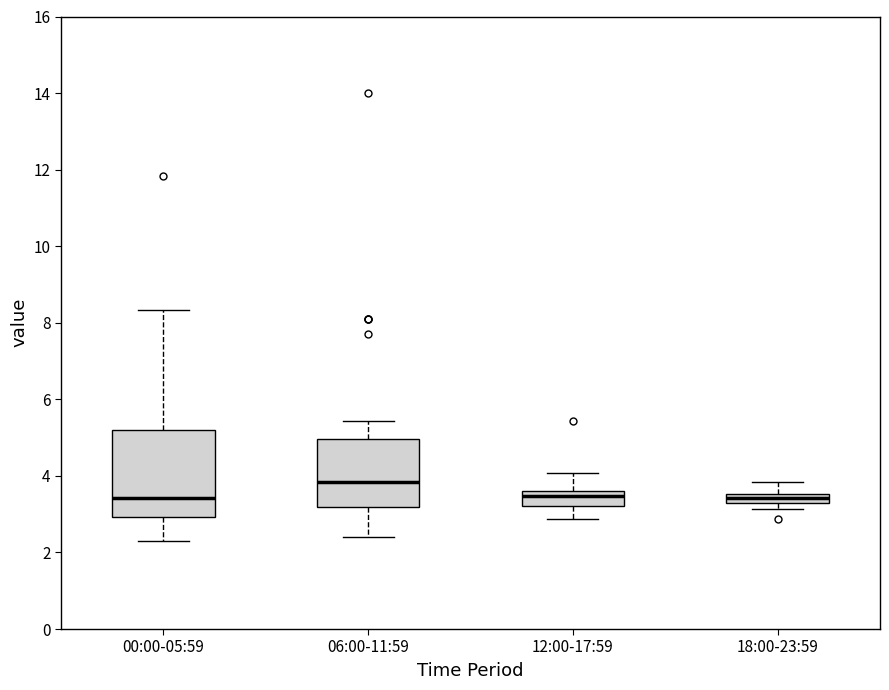

Comparing the boxes themselves (not the whiskers), which one is the tallest?

00:00-05:59